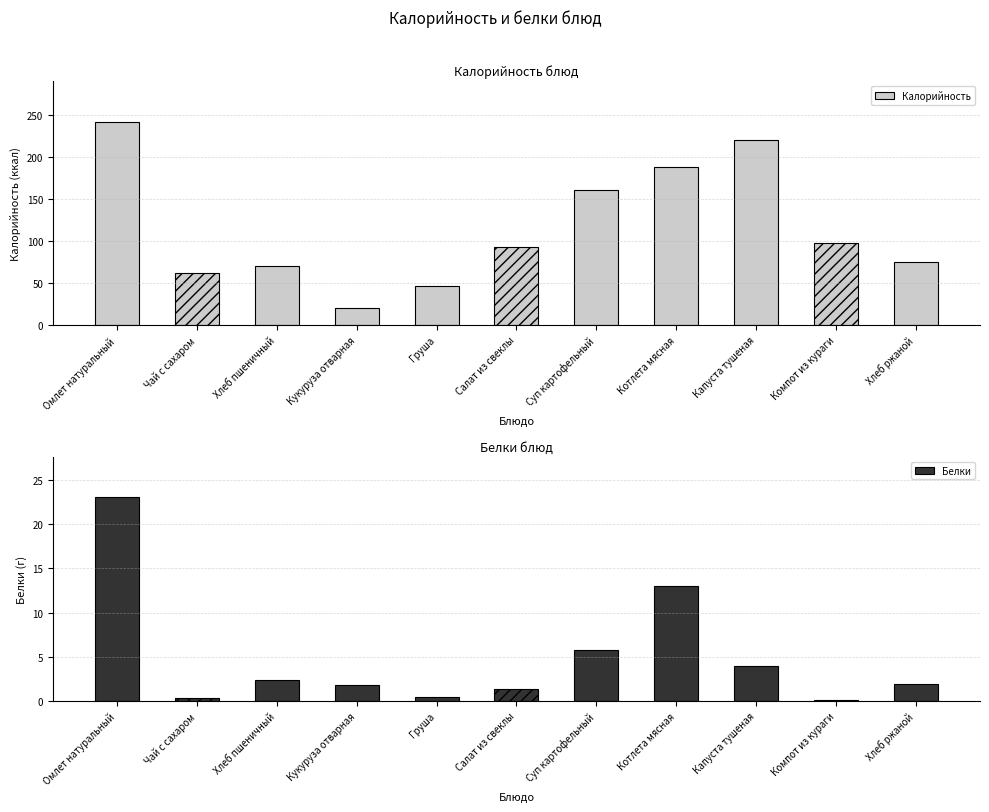

At which category is the sum across all series the highest?

Омлет натуральный